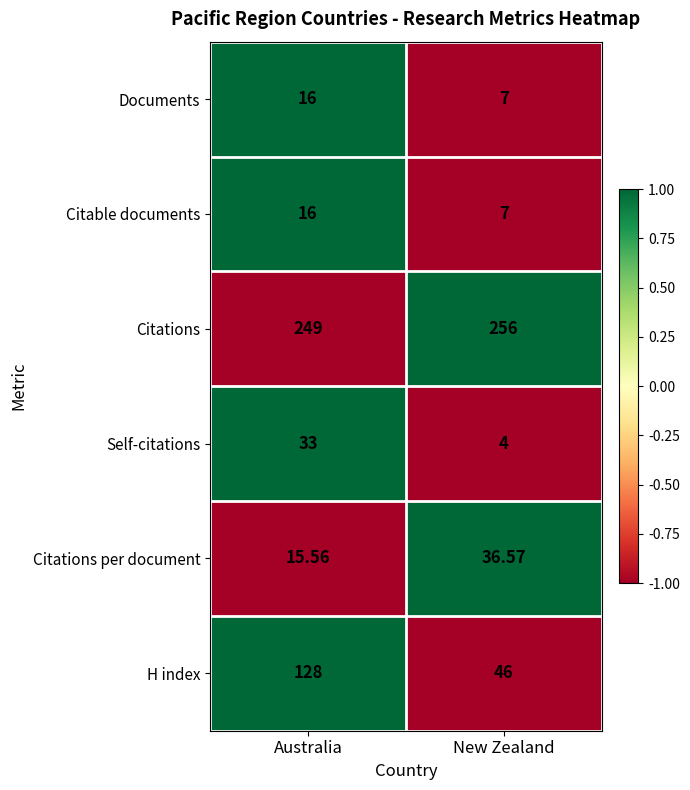

Is the value of Self-citations at Australia greater than the value of Documents at New Zealand?

Yes